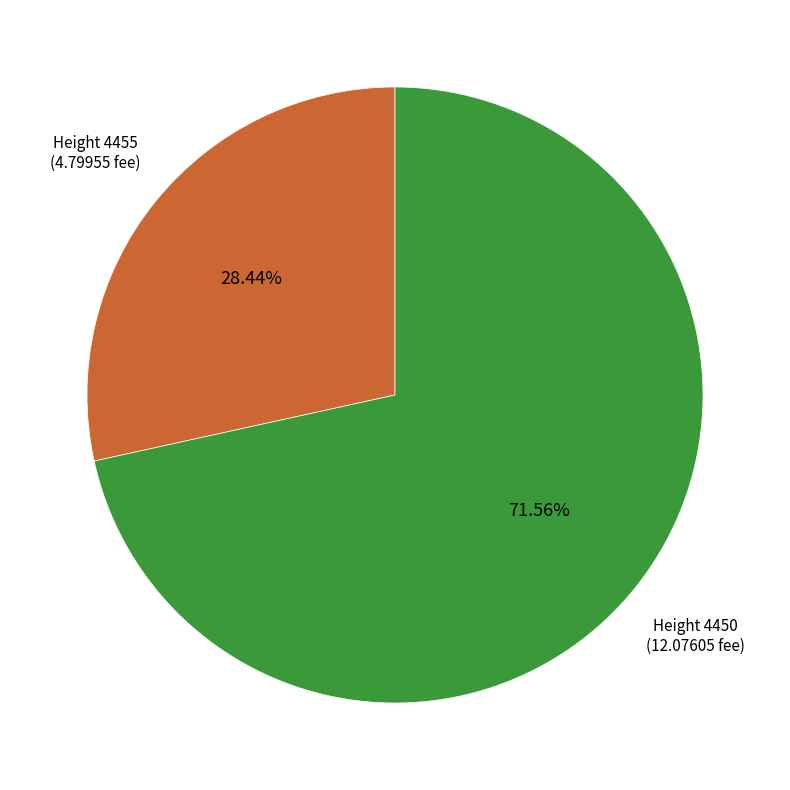

Approximately how many times larger is the value at Height 4450 compared to Height 4455?

2.5